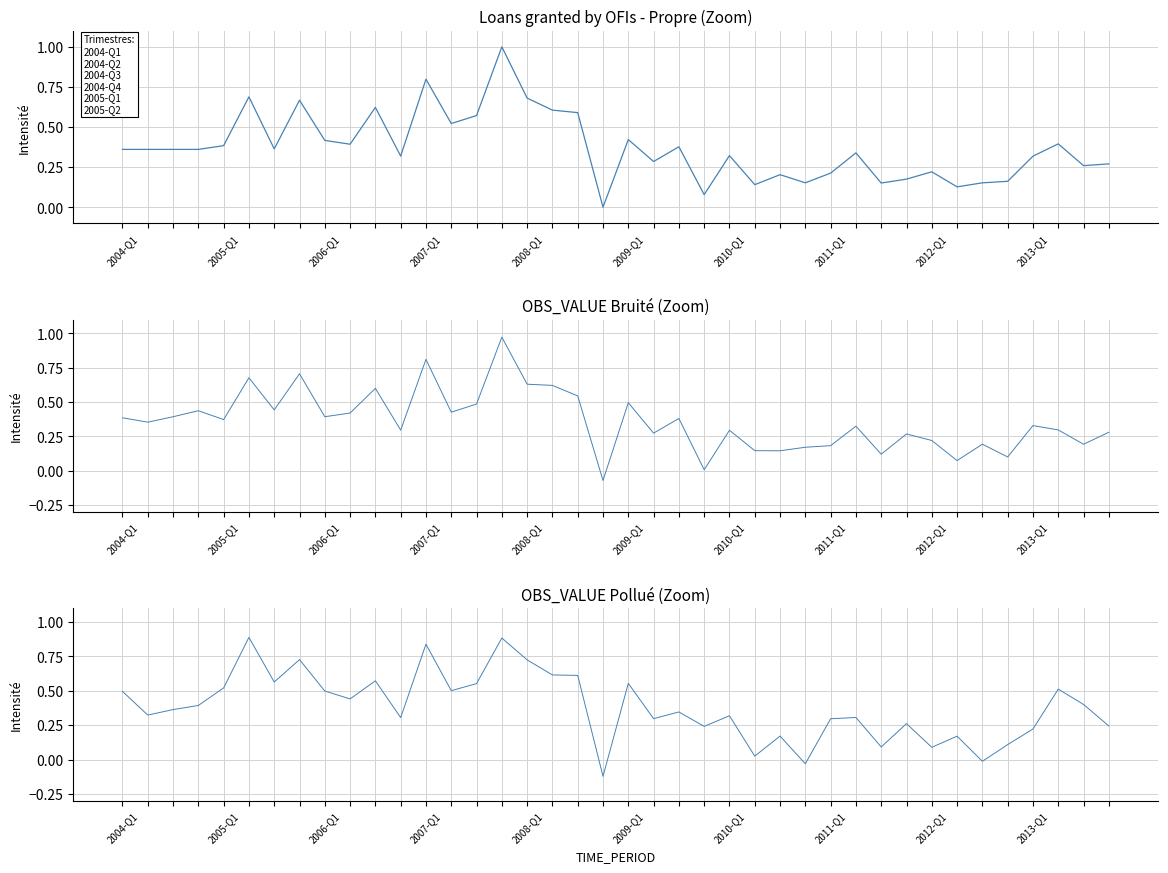

Reading left to right, transcribe all the data shown in this chart.

OBS_VALUE: 0.4	0.4	0.4	0.4	0.4	0.7	0.4	0.7	0.4	0.4	0.6	0.3	0.8	0.5	0.6	1.0	0.7	0.6	0.6	0.0	0.4	0.3	0.4	0.1	0.3	0.1	0.2	0.2	0.2	0.3	0.2	0.2	0.2	0.1	0.2	0.2	0.3	0.4	0.3	0.3
OBS_VALUE (bruité): 0.4	0.4	0.4	0.4	0.4	0.7	0.4	0.7	0.4	0.4	0.6	0.3	0.8	0.4	0.5	1.0	0.6	0.6	0.5	-0.1	0.5	0.3	0.4	0.0	0.3	0.1	0.1	0.2	0.2	0.3	0.1	0.3	0.2	0.1	0.2	0.1	0.3	0.3	0.2	0.3
OBS_VALUE (pollué): 0.5	0.3	0.4	0.4	0.5	0.9	0.6	0.7	0.5	0.4	0.6	0.3	0.8	0.5	0.6	0.9	0.7	0.6	0.6	-0.1	0.6	0.3	0.3	0.2	0.3	0.0	0.2	-0.0	0.3	0.3	0.1	0.3	0.1	0.2	-0.0	0.1	0.2	0.5	0.4	0.2